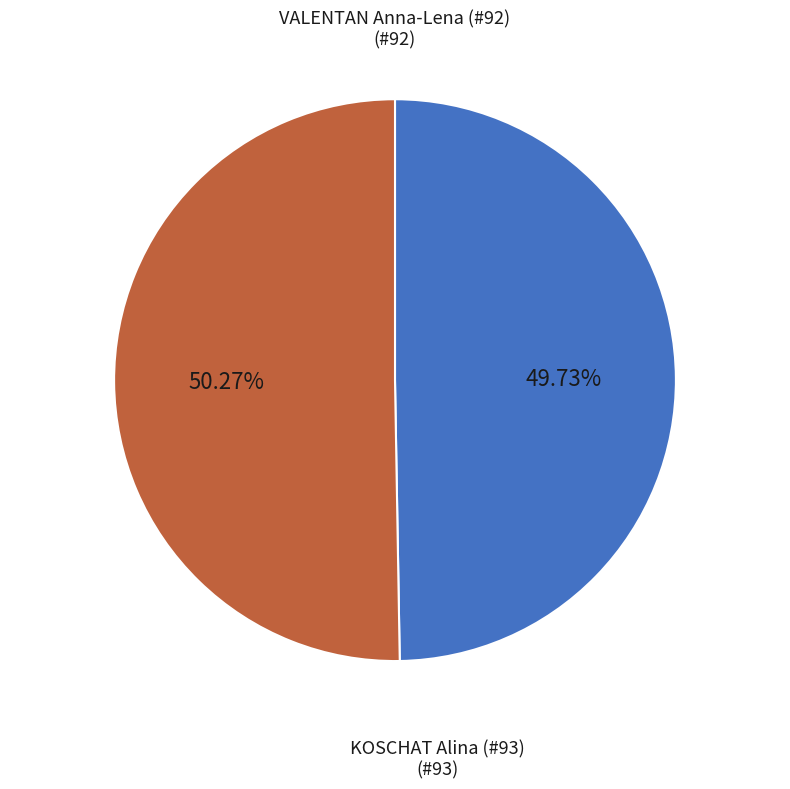

Combined, do KOSCHAT Alina (#93) and VALENTAN Anna-Lena (#92) account for over 50%?

Yes